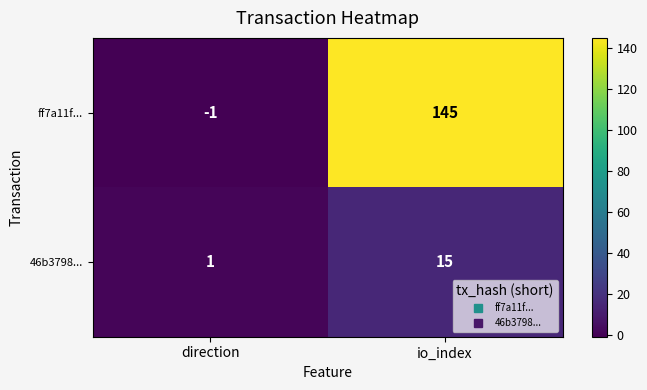

Reading left to right, list all the values displayed in this chart.

ff7a11f...: -1	145
46b3798...: 1	15